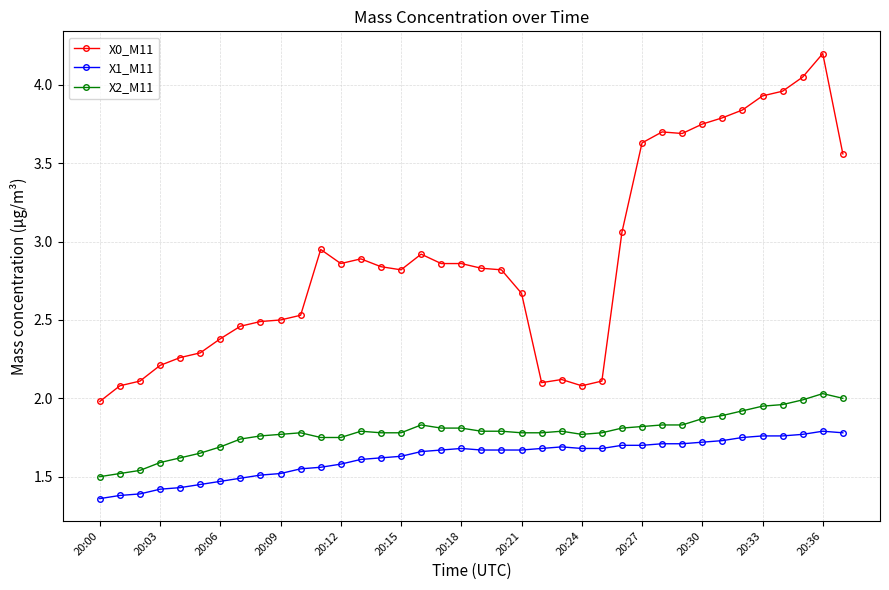

What is the difference between the maximum and minimum values in the X0_M11 series?

2.2